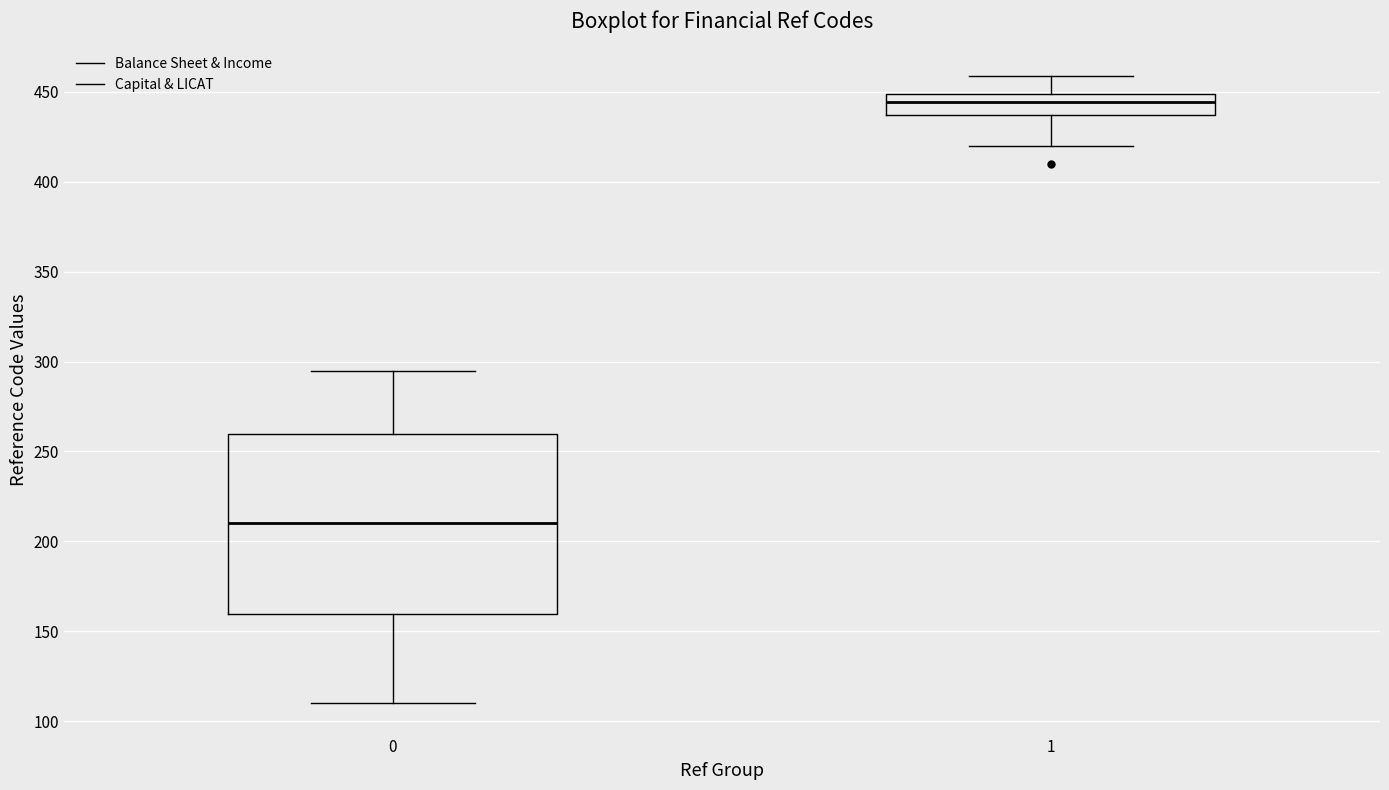

Where is the lower edge of the box at x = 0 on the y-axis? The values are not printed on the chart, so give them approximately, as read against the axis.

160